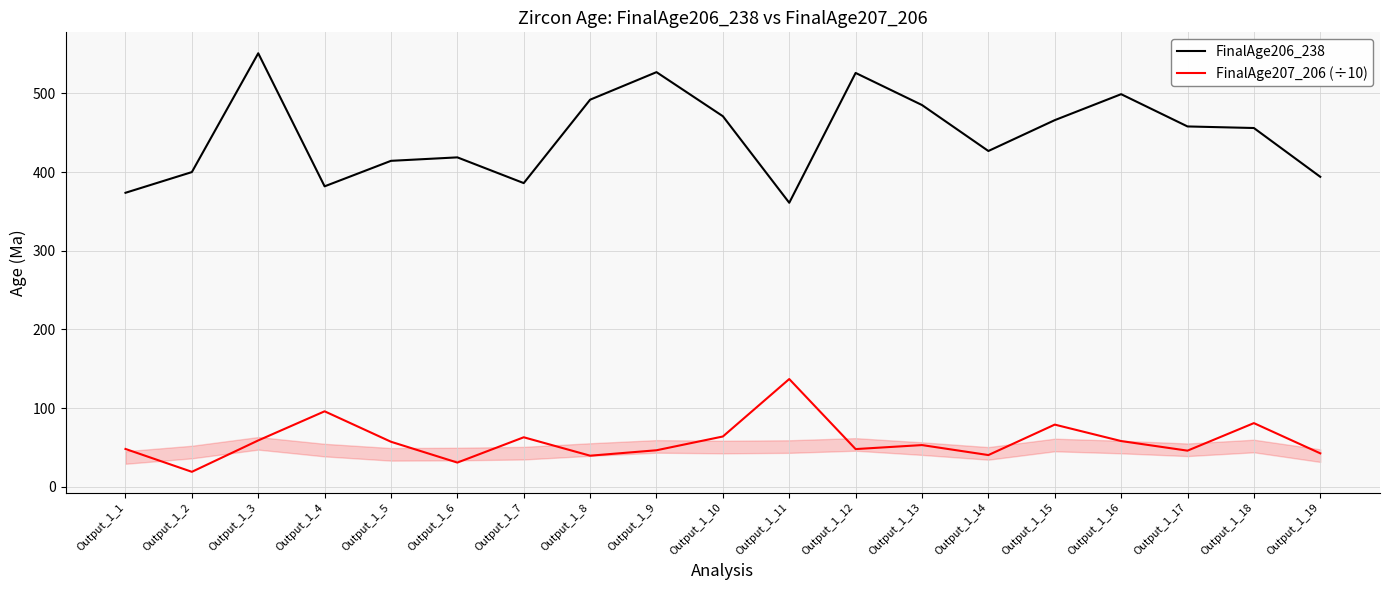

What are all the series names shown in the legend?

FinalAge206_238, FinalAge207_206 (÷10)